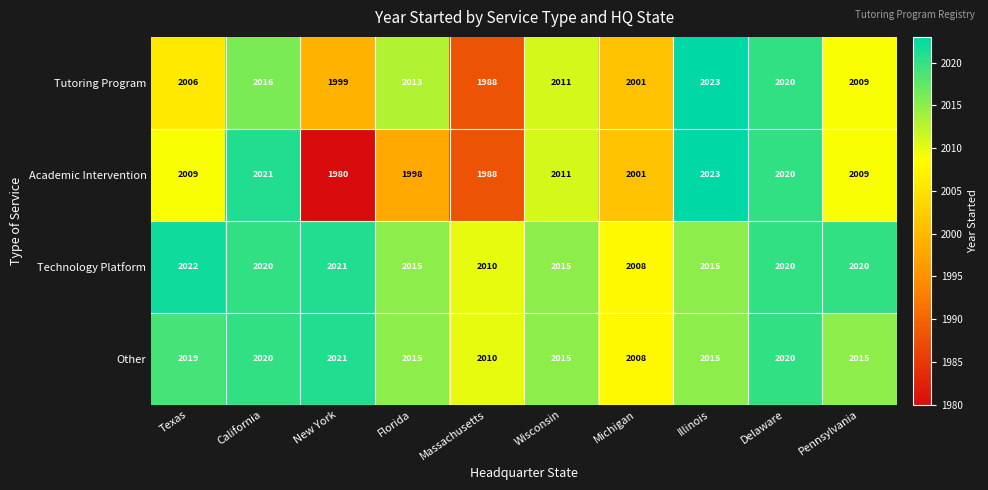

What value does the Tutoring Program series have at Texas, to the nearest 5?

2005